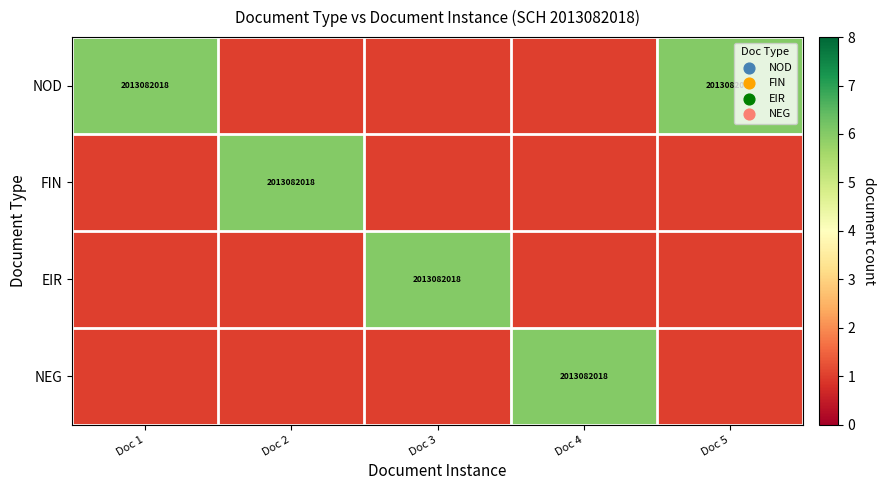

At which label is FIN closest to 3?

Doc 1